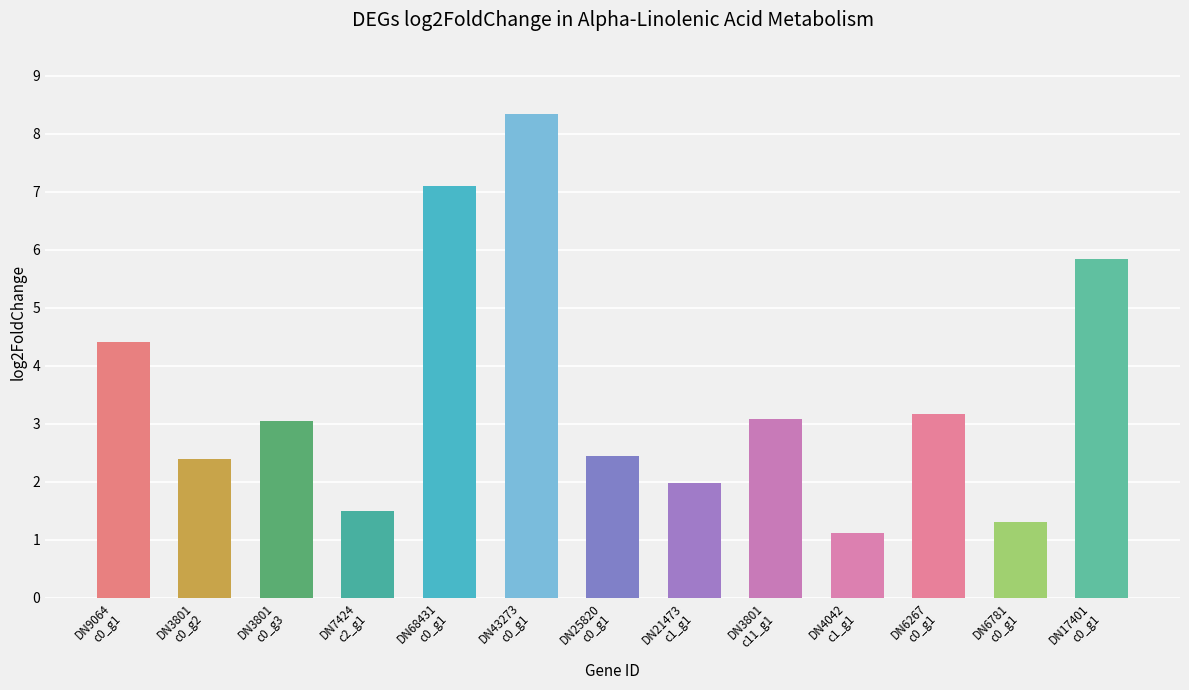

At which label does the data first exceed 3?

DN9064
c0_g1